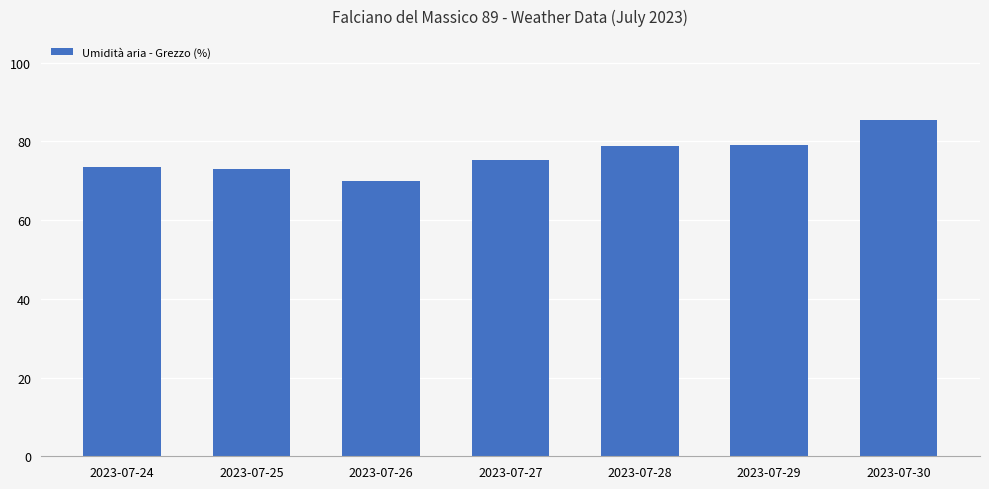

How many data points does each series have?

7